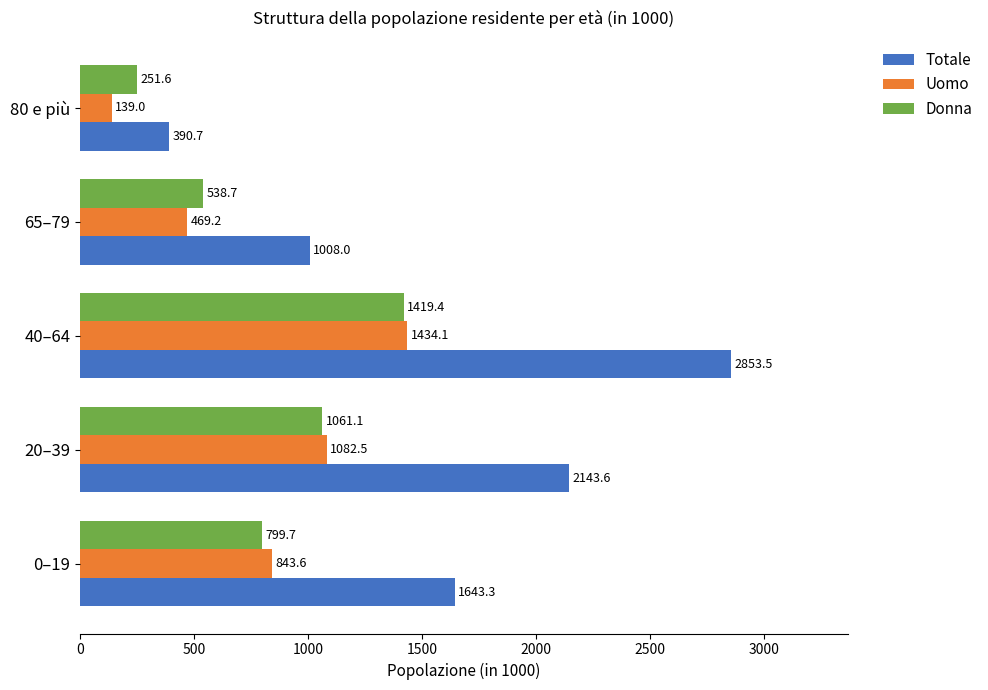

What are all the series names shown in the legend?

Totale, Uomo, Donna